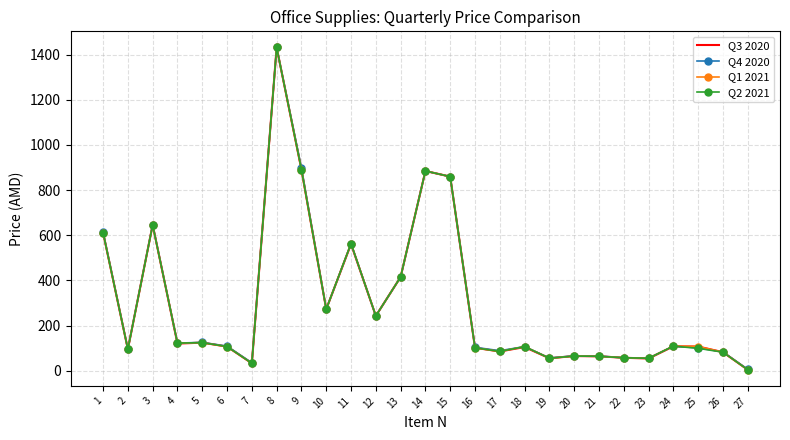

Is the value of Q2 2021 at 13 greater than the value of Q1 2021 at 24?

Yes